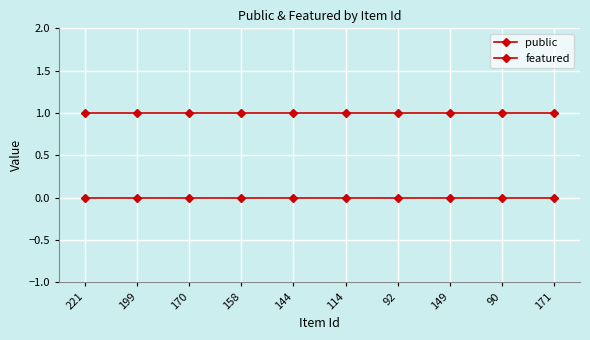

At how many categories does at least one series exceed 0?

10